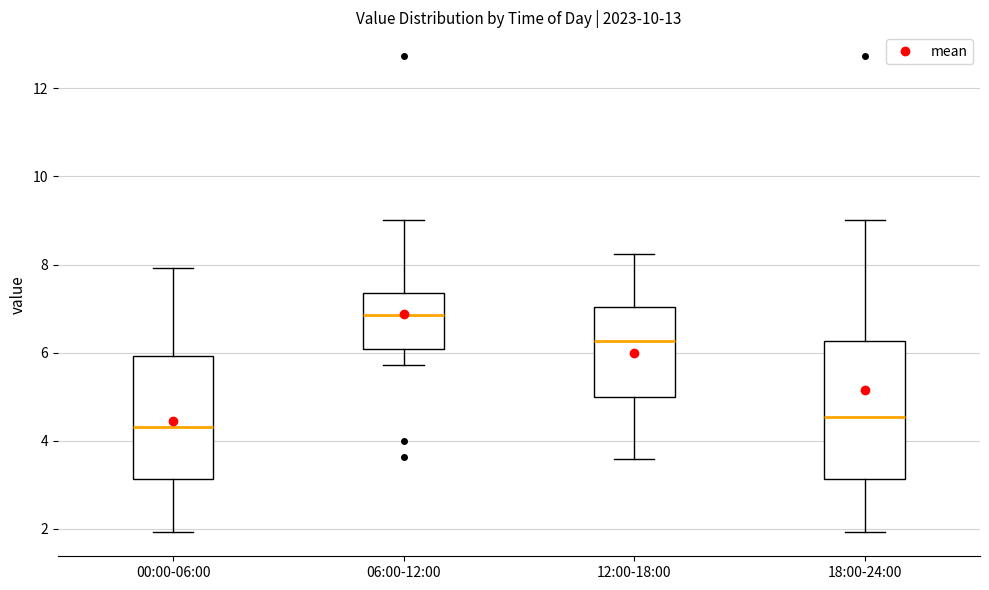

Comparing the boxes themselves (not the whiskers), which one is the tallest?

18:00-24:00